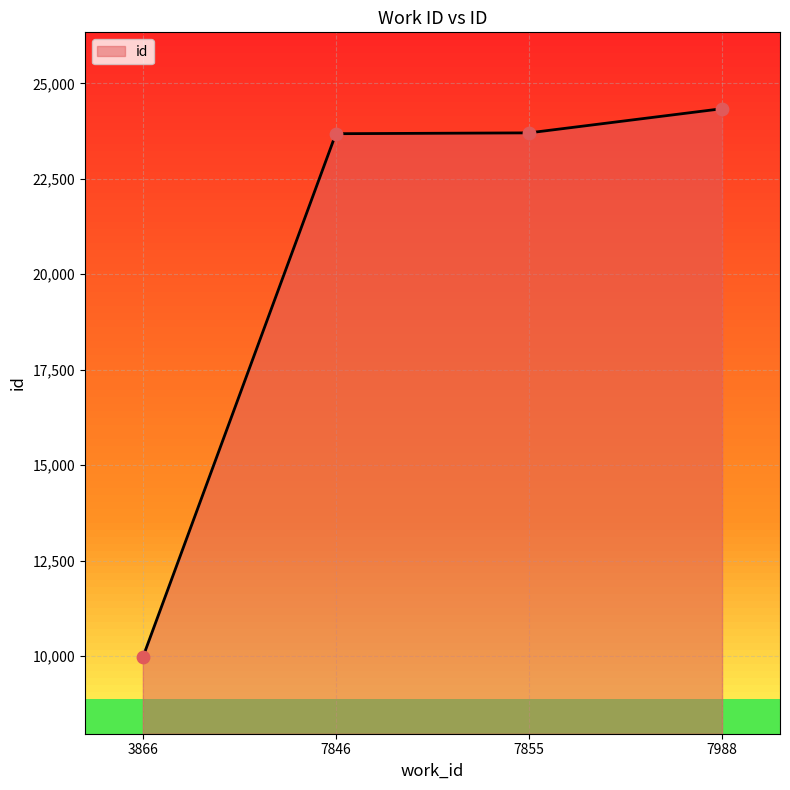

Approximately how many times larger is the value at 3866 compared to 7988?

0.4